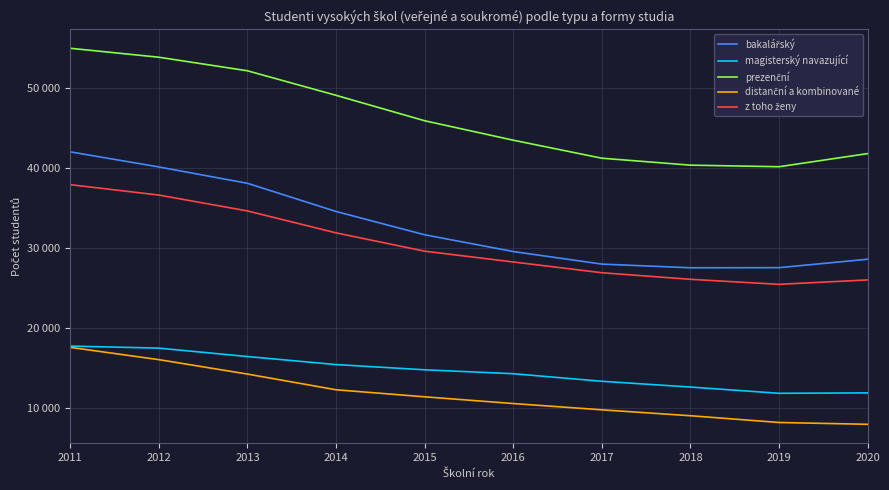

What is the difference between the magisterský navazující values at 2014 and 2019?

3591